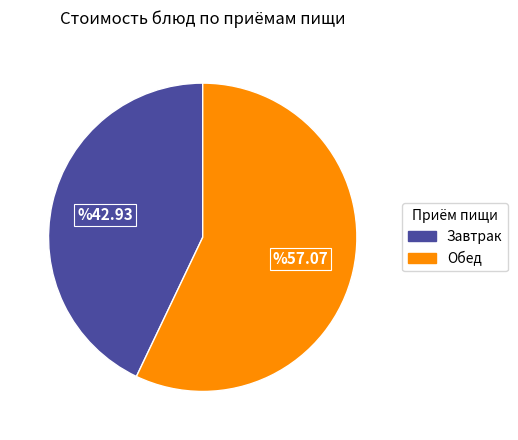

Does any single category account for the majority?

Yes